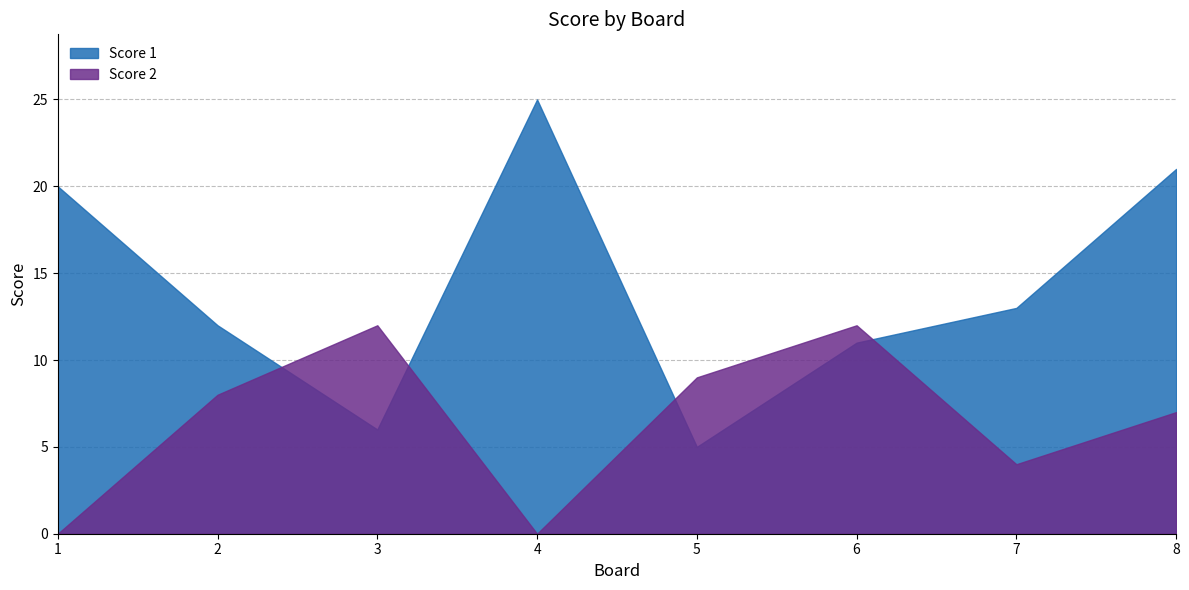

What is the approximate value of Score 1 at 8, to the nearest 10?

20